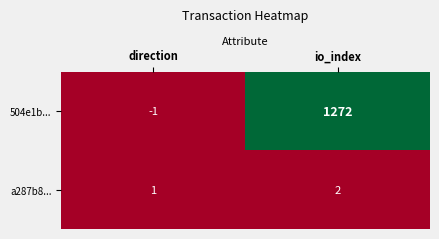

Is it true that a287b8... equals 2 at io_index?

True